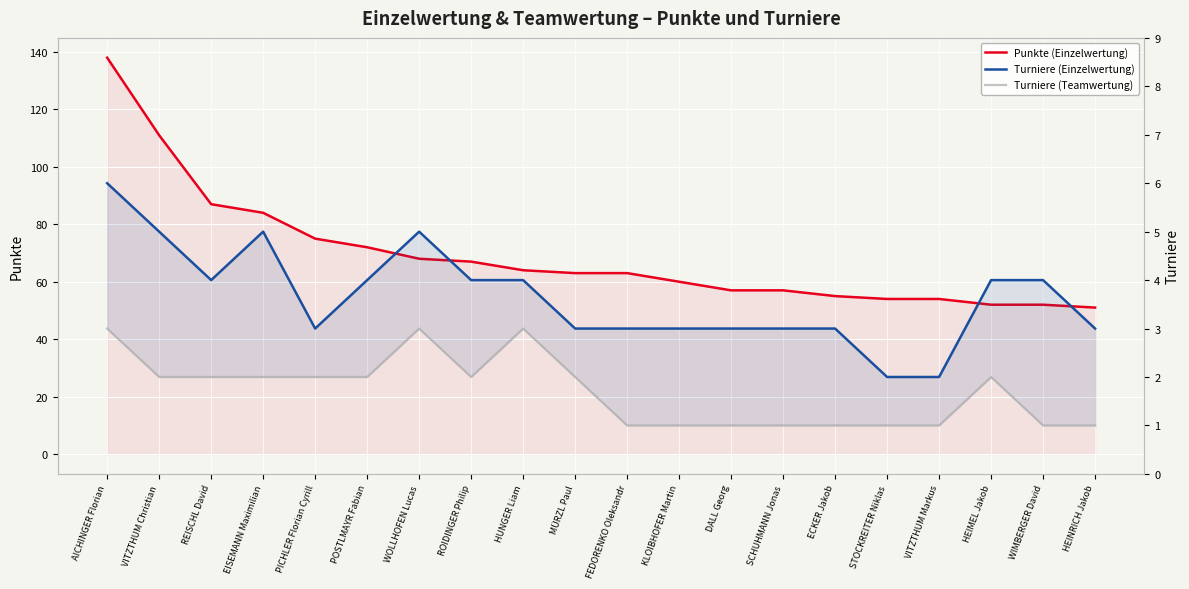

What are all the series names shown in the legend?

Punkte (Einzelwertung), Turniere (Einzelwertung), Turniere (Teamwertung)